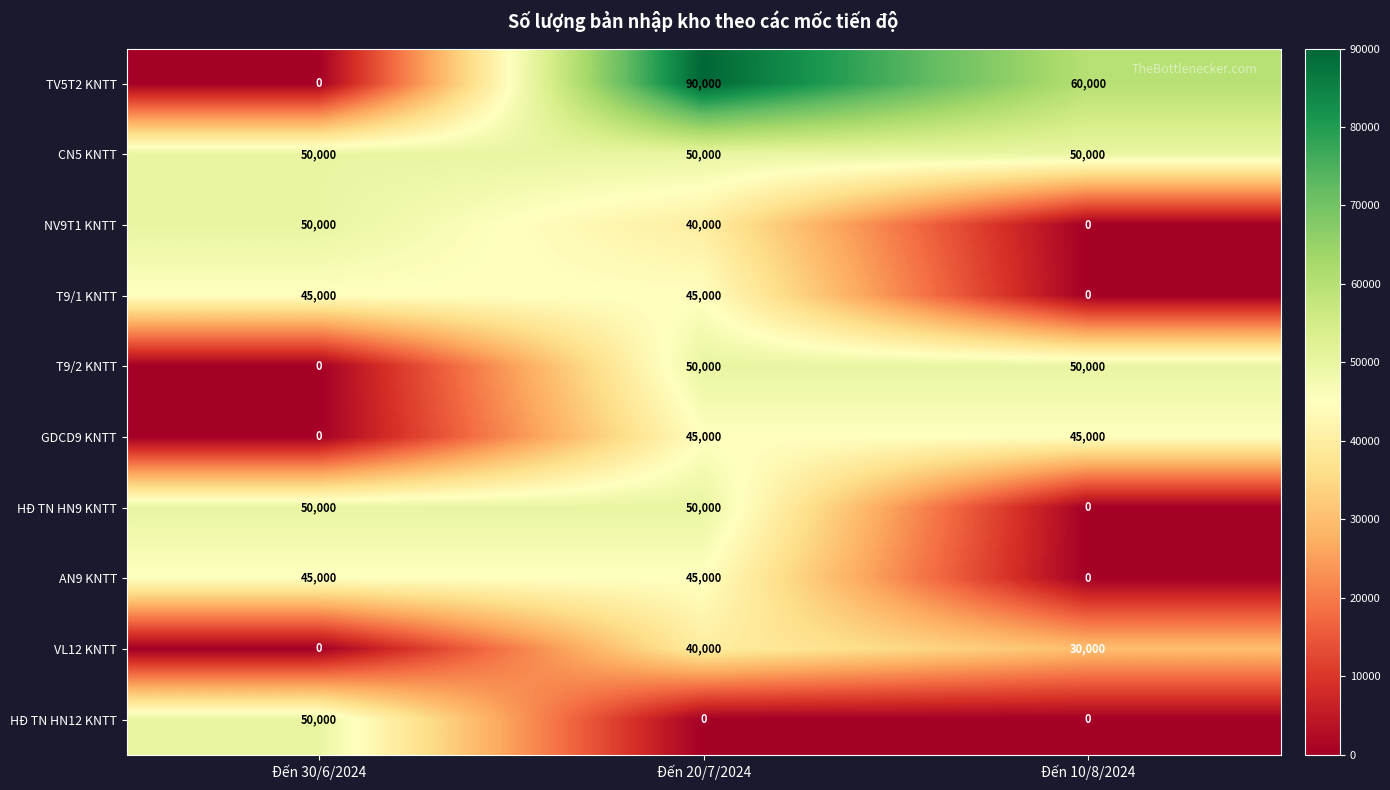

Where is T9/2 KNTT nearest to the value 25000?

Đến 30/6/2024